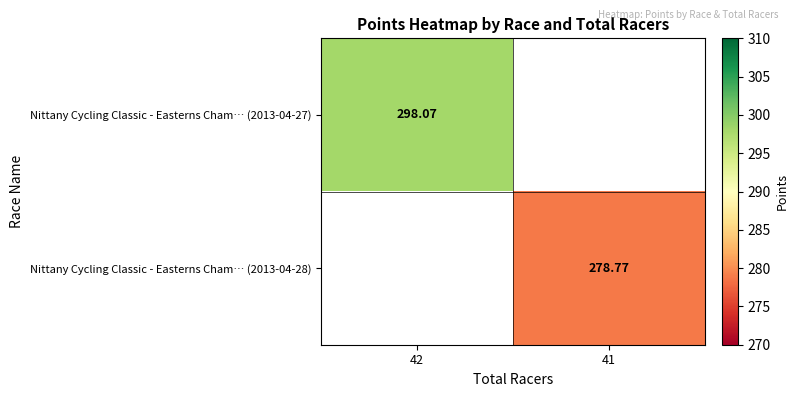

How many series are shown in this chart?

2